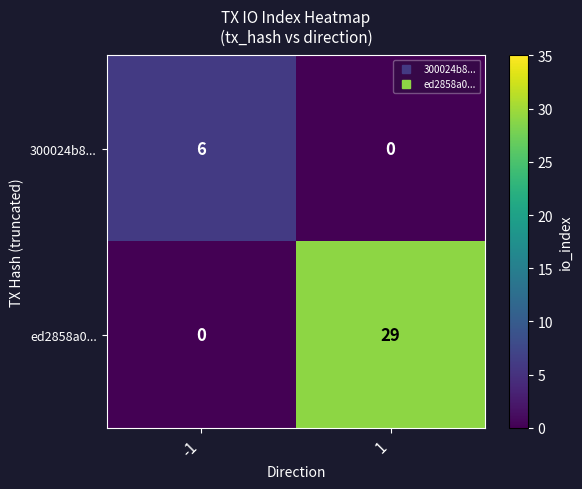

Between -1 and 1, which series saw the biggest shift?

ed2858a0...